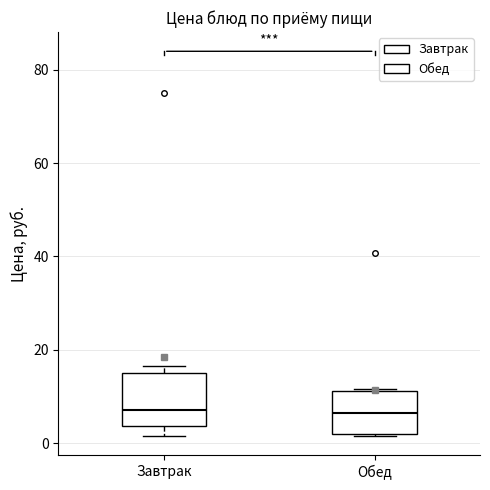

Where is the upper edge of the box for Обед on the y-axis? The values are not printed on the chart, so give them approximately, as read against the axis.

12